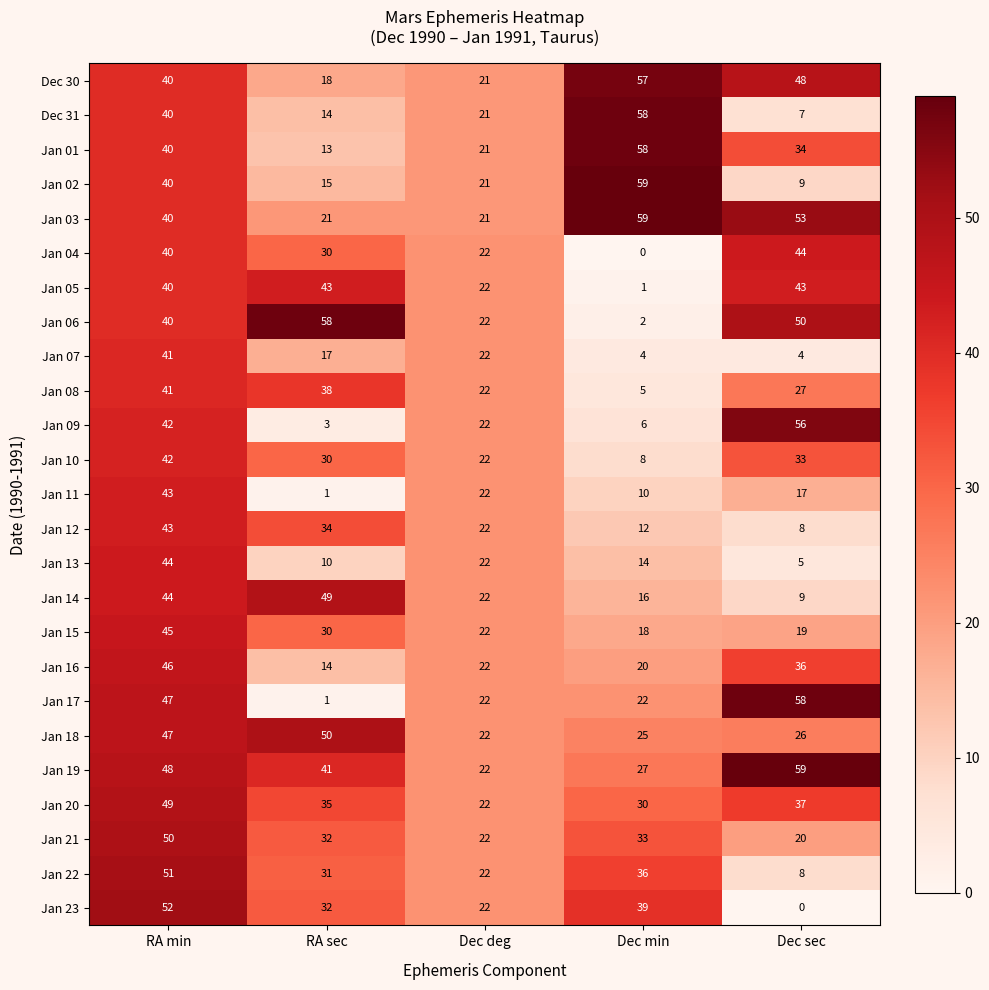

What is the total value across all series at Dec sec?

710